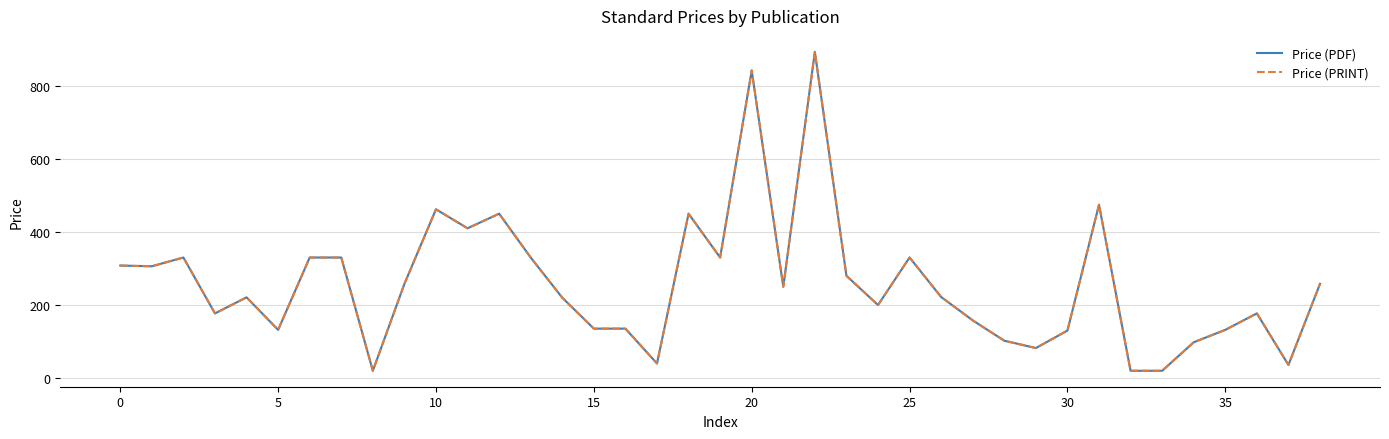

Rank the series by their maximum value, from lowest to highest.

Price (PDF), Price (PRINT)